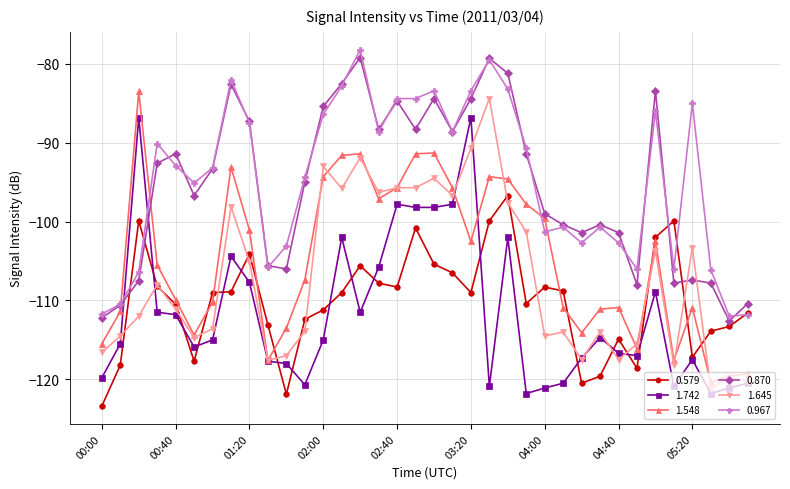

How many times do 1.742 and 0.870 cross each other?

2